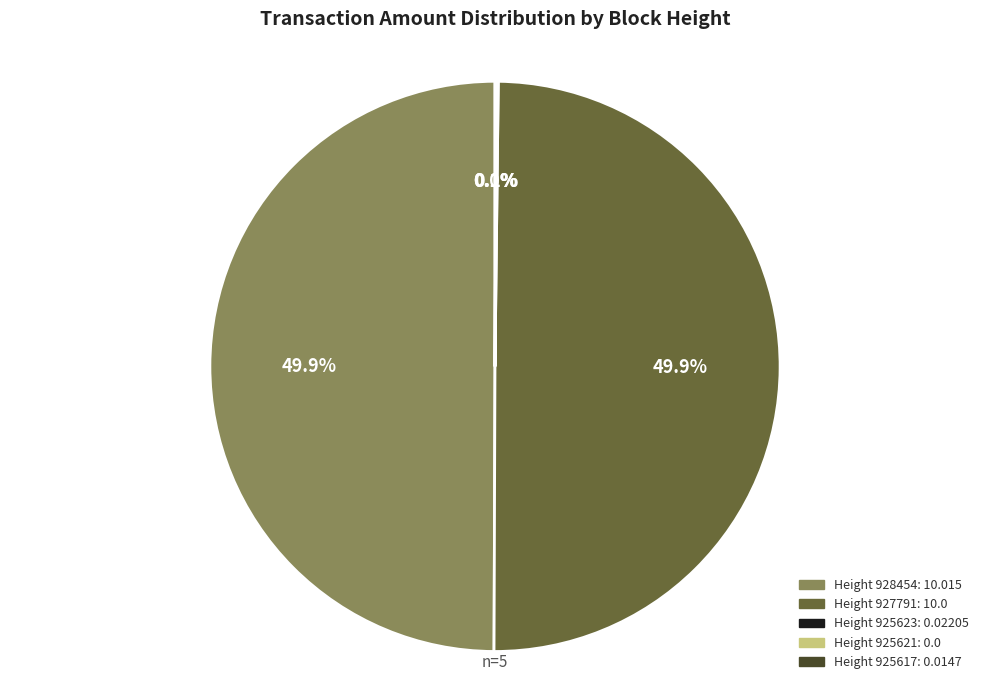

Does 925621 account for over 50% of the chart?

No